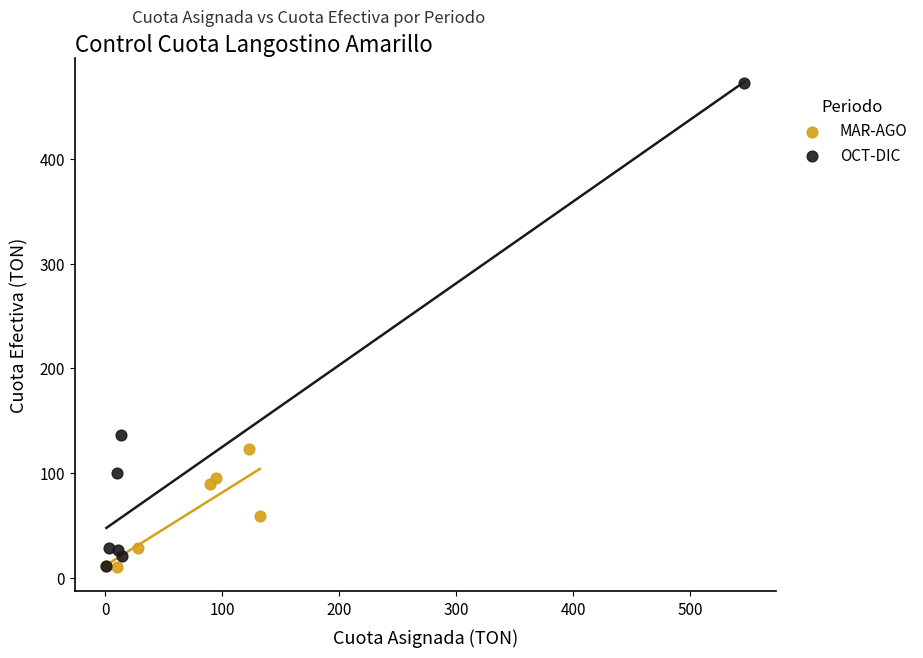

Which series contains the highest Y value?

OCT-DIC